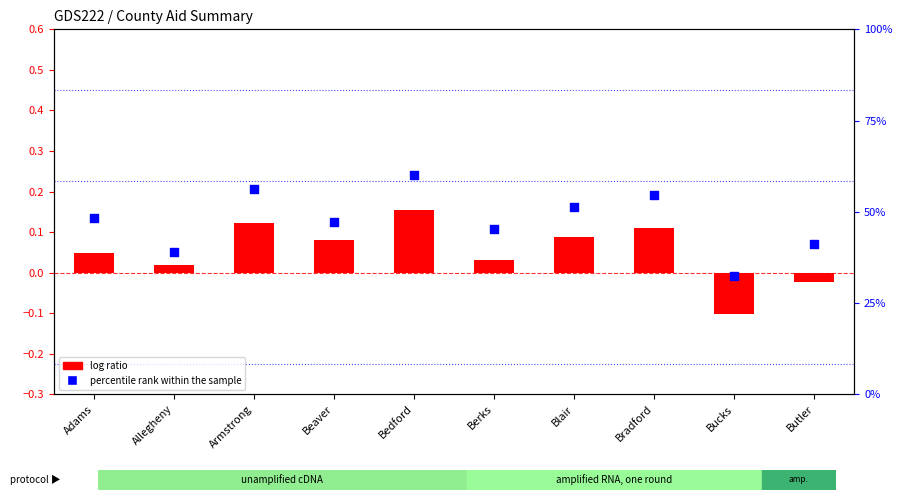

Which series has the largest Y range (max minus min)?

percentile rank within the sample